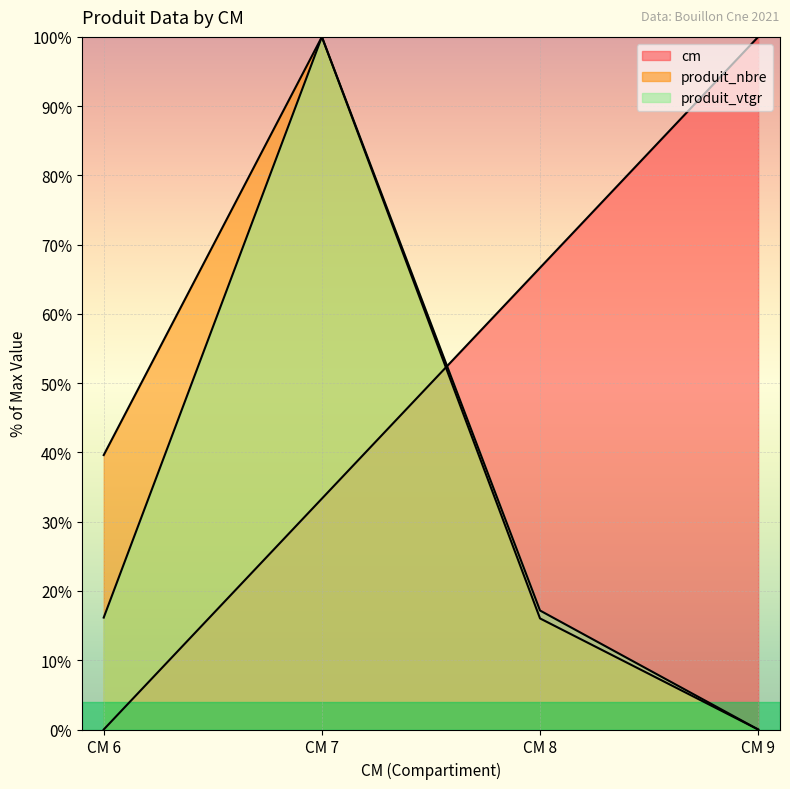

How many lines are shown in the chart?

3